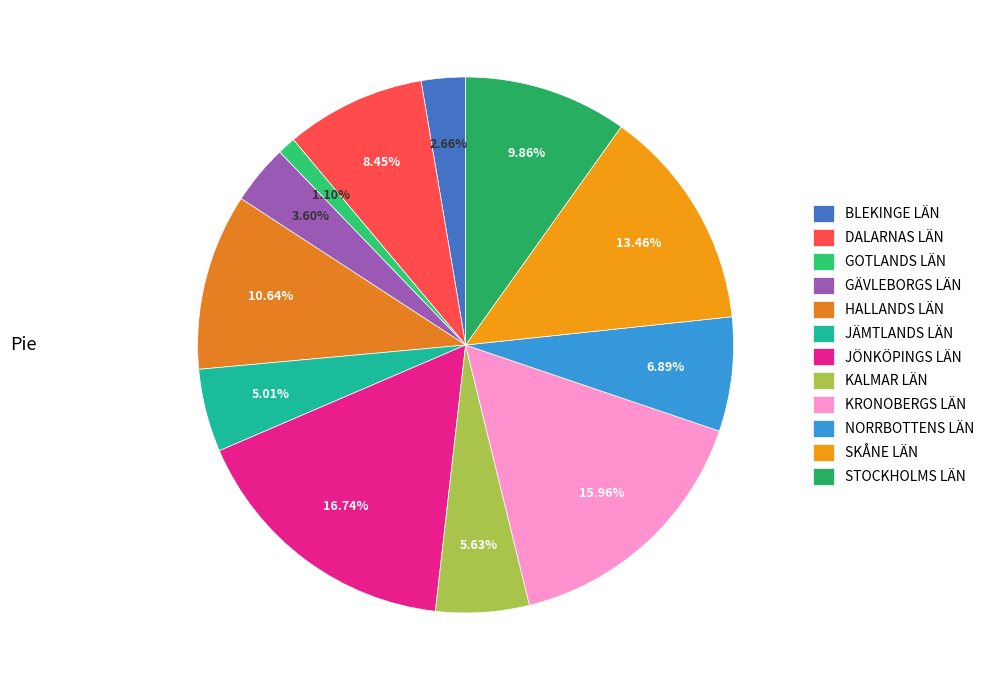

True or false: KALMAR LÄN accounts for 6% of the total.

True